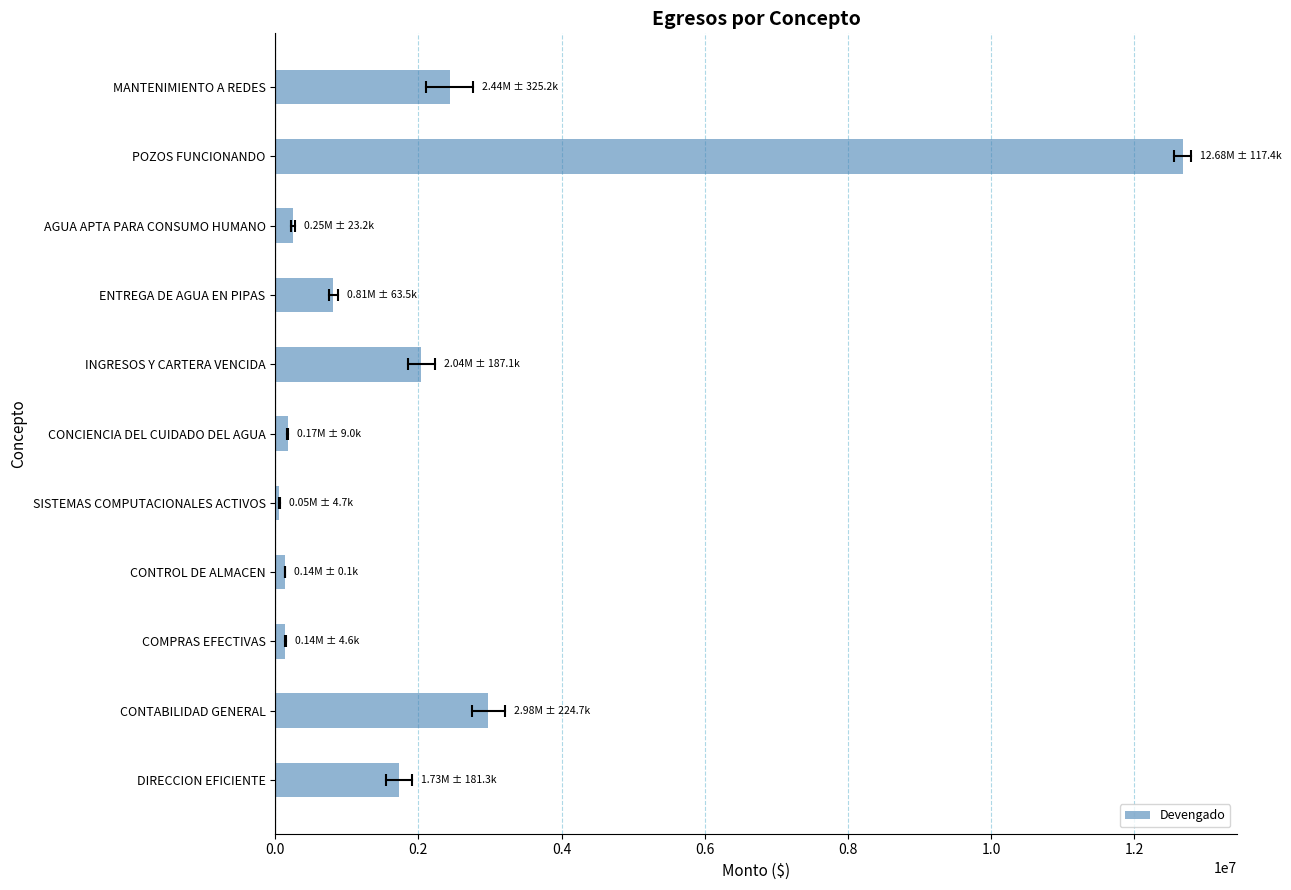

Which has a higher value, ENTREGA DE AGUA EN PIPAS or CONTROL DE ALMACEN?

ENTREGA DE AGUA EN PIPAS